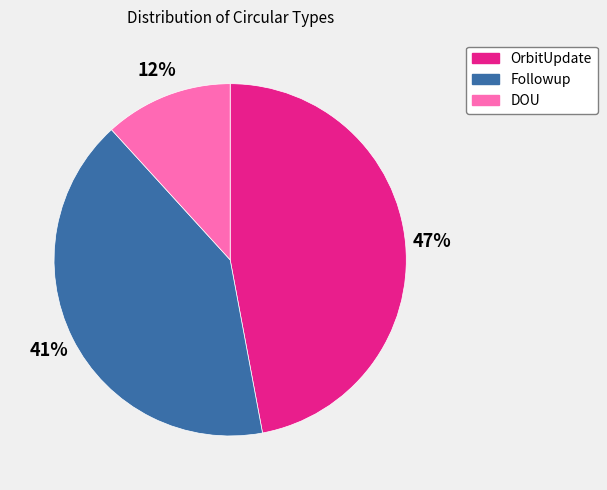

Is there any slice that represents more than half of the pie?

No